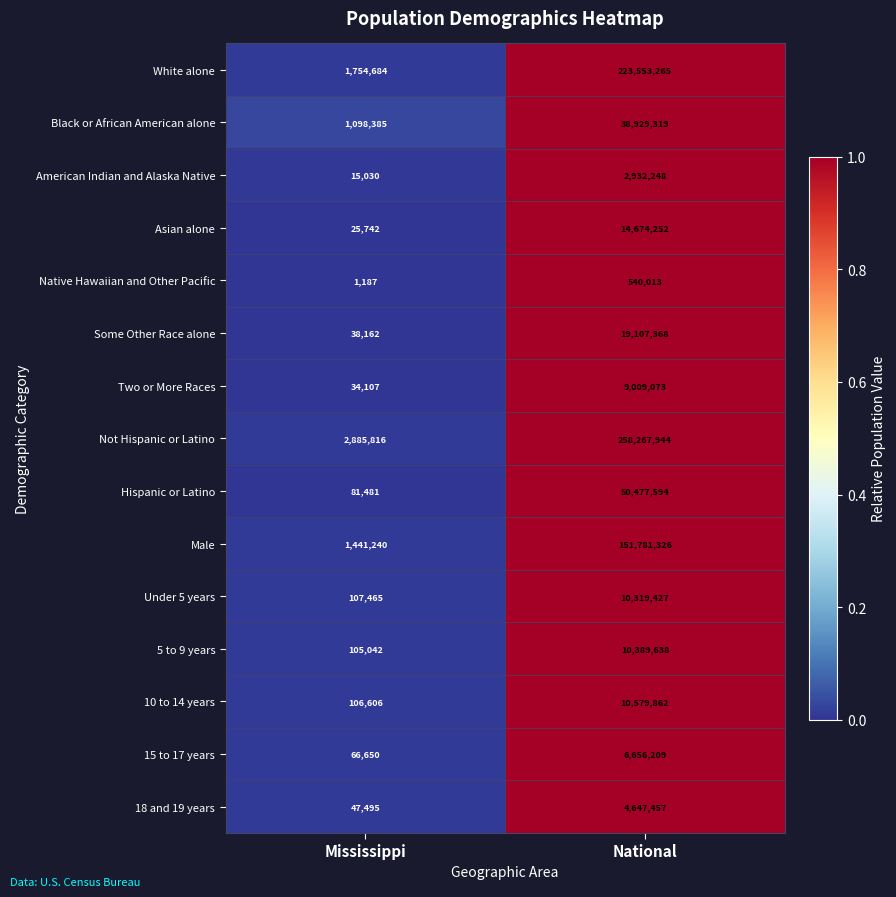

Reading left to right, extract all data points from this chart.

White alone: 1754684	223553265
Black or African American alone: 1098385	38929319
American Indian and Alaska Native: 15030	2932248
Asian alone: 25742	14674252
Native Hawaiian and Other Pacific: 1187	540013
Some Other Race alone: 38162	19107368
Two or More Races: 34107	9009073
Not Hispanic or Latino: 2885816	258267944
Hispanic or Latino: 81481	50477594
Male: 1441240	151781326
Under 5 years: 107465	10319427
5 to 9 years: 105042	10389638
10 to 14 years: 106606	10579862
15 to 17 years: 66650	6656209
18 and 19 years: 47495	4647457